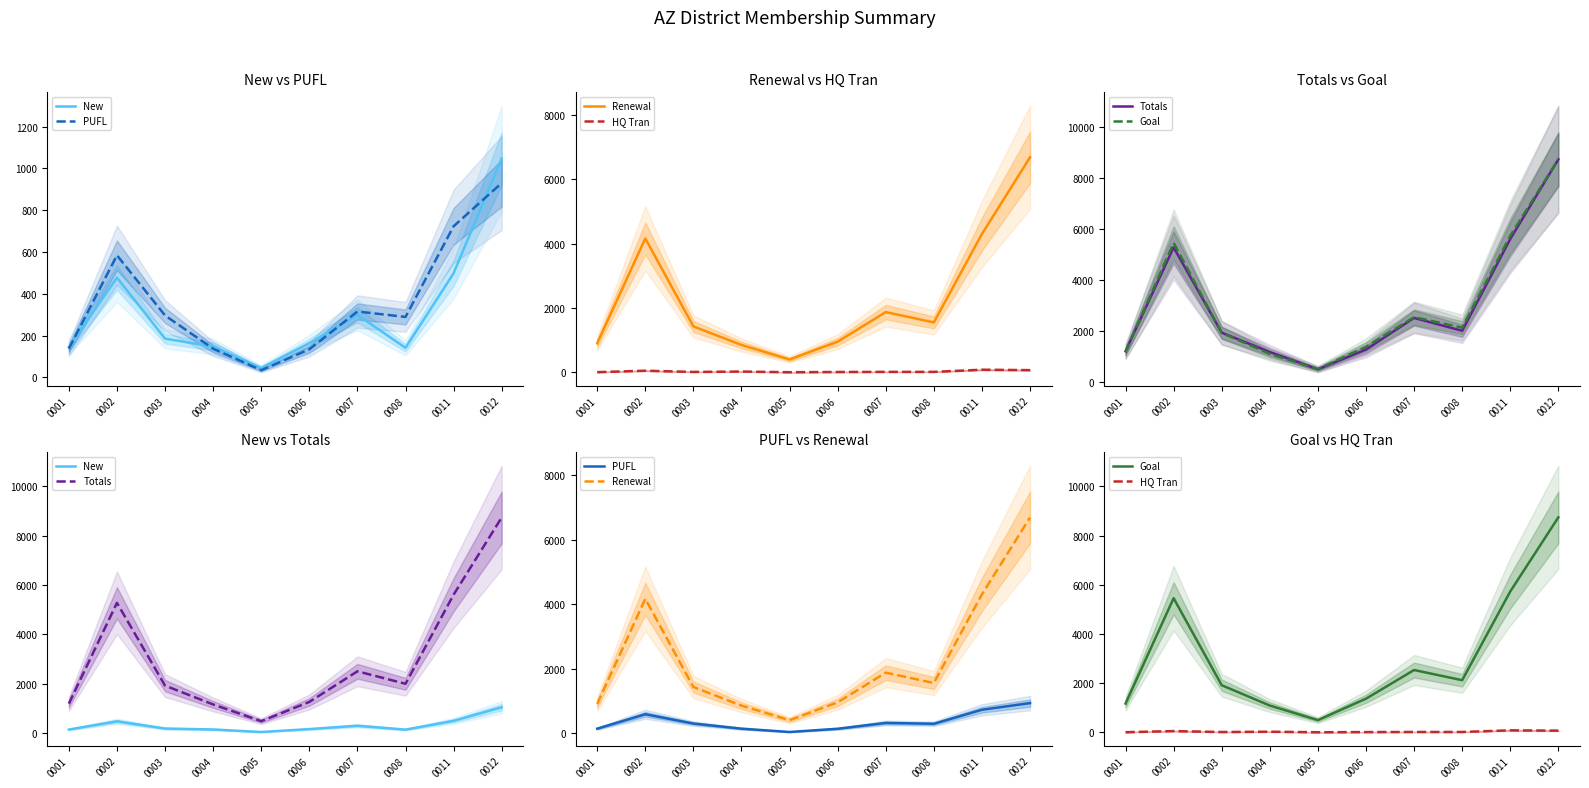

At 0008, list the series in order from largest to smallest.

Goal, Totals, Renewal, PUFL, New, HQ Tran